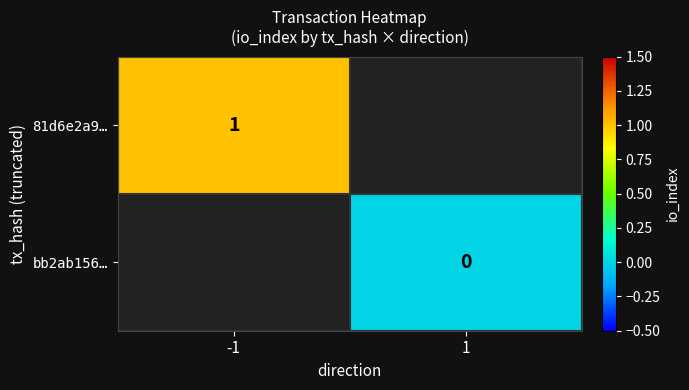

Is it true that 81d6e2a9… equals 1 at -1?

True